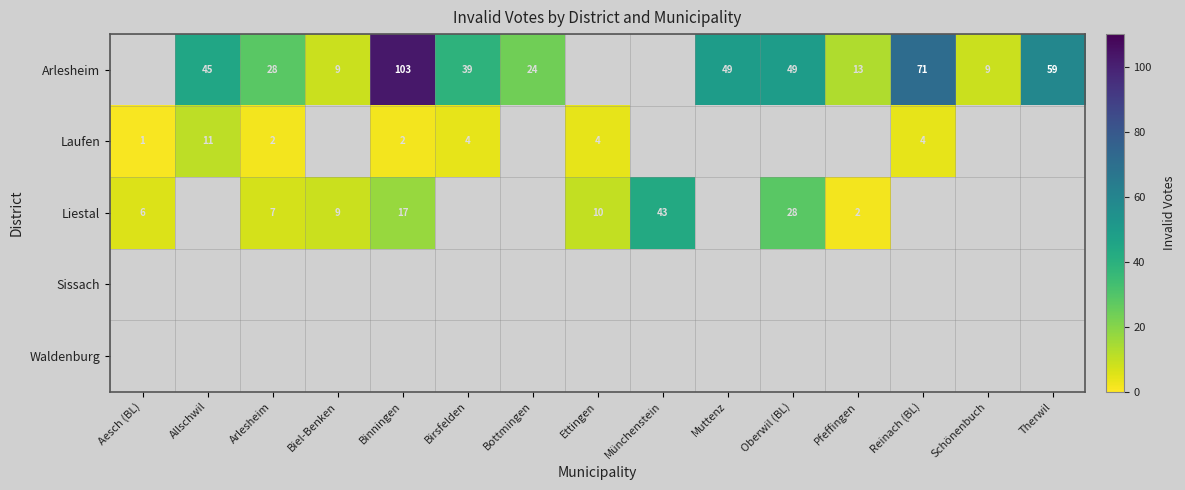

What is the sum of the Arlesheim values at Reinach (BL) and Birsfelden?

110